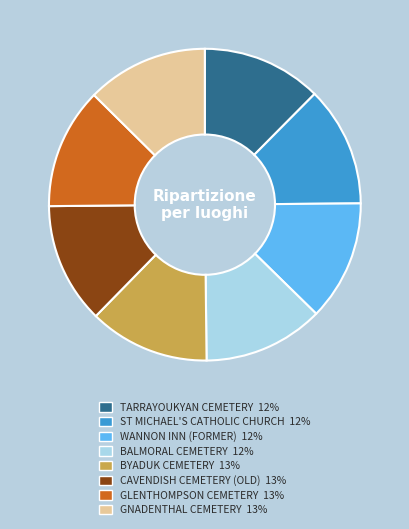

Do WANNON INN (FORMER) 12% and BALMORAL CEMETERY 12% together represent more than half of the pie?

No